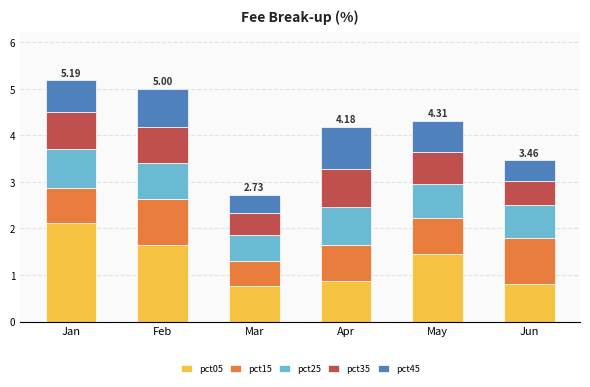

What is the total value across all series at Jan?

5.2